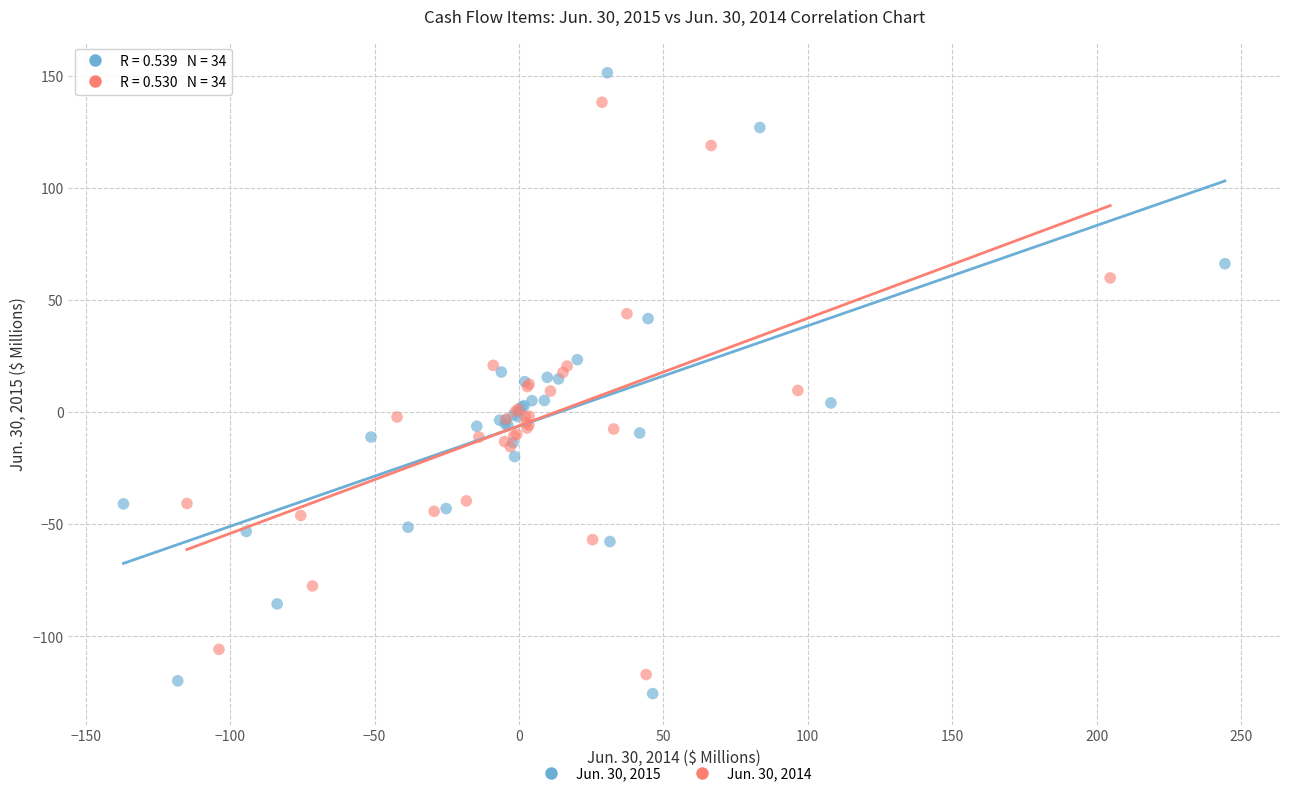

Which series contains the highest Y value?

Jun. 30, 2015